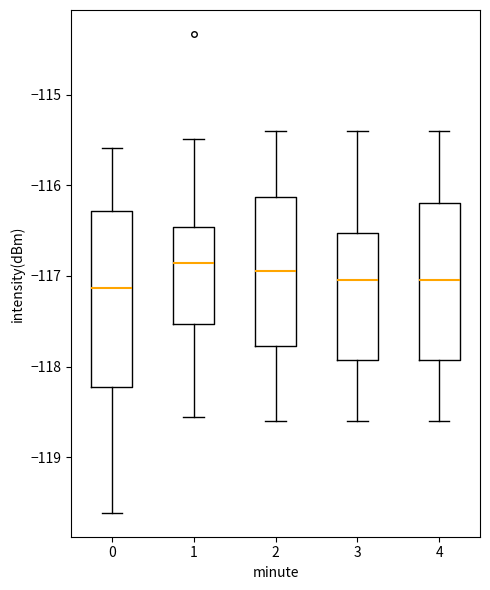

Where does the median line of the box at x = 0 sit on the y-axis? The values are not printed on the chart, so give them approximately, as read against the axis.

-117.1